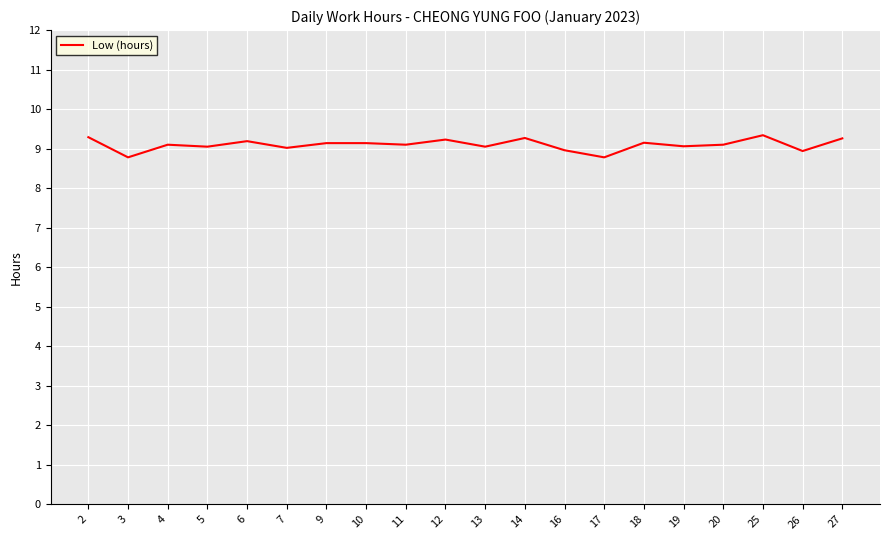

Is this an area chart (filled region under the line)?

No